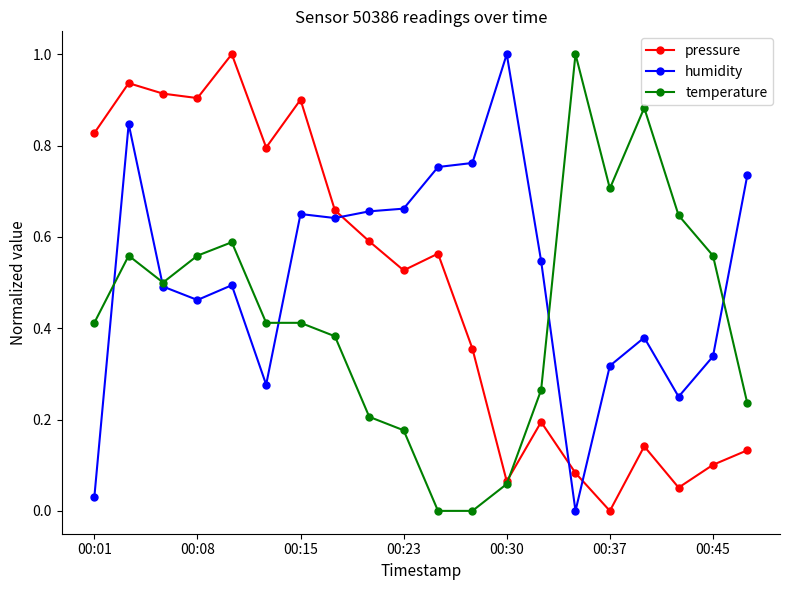

True or false: temperature has more than 2 points higher than both neighbors.

True